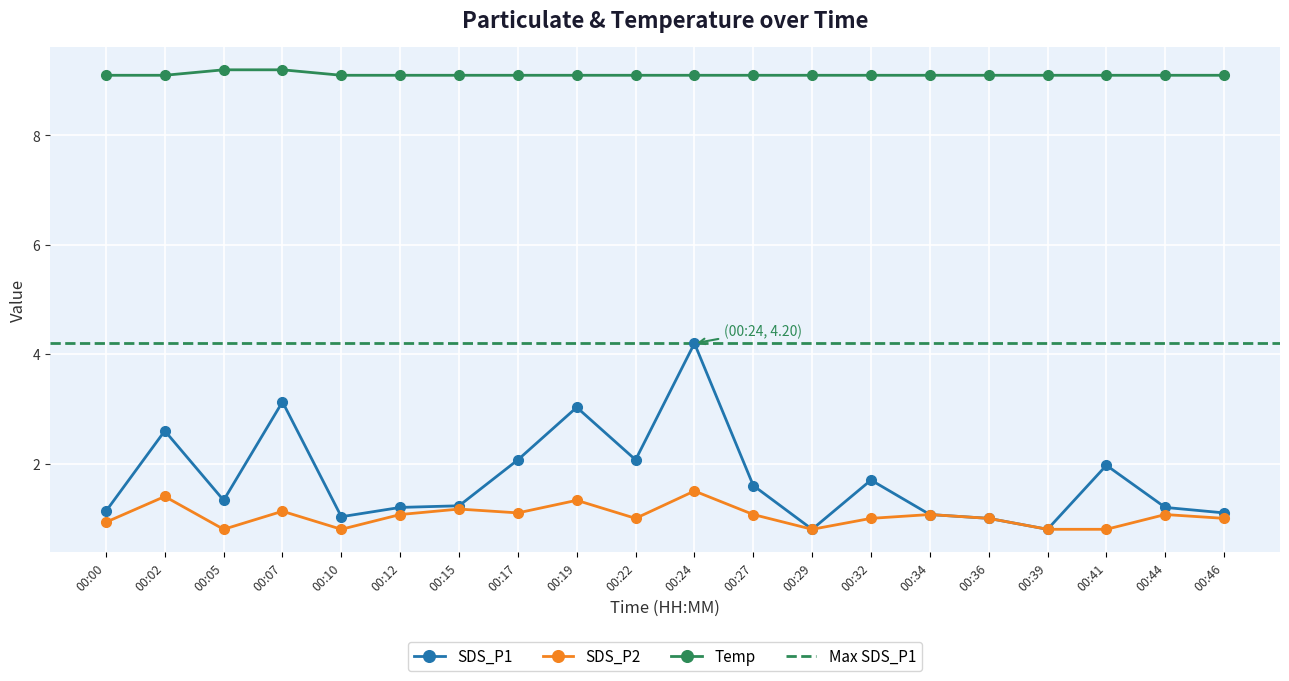

How many values in the SDS_P1 series are below 1?

2